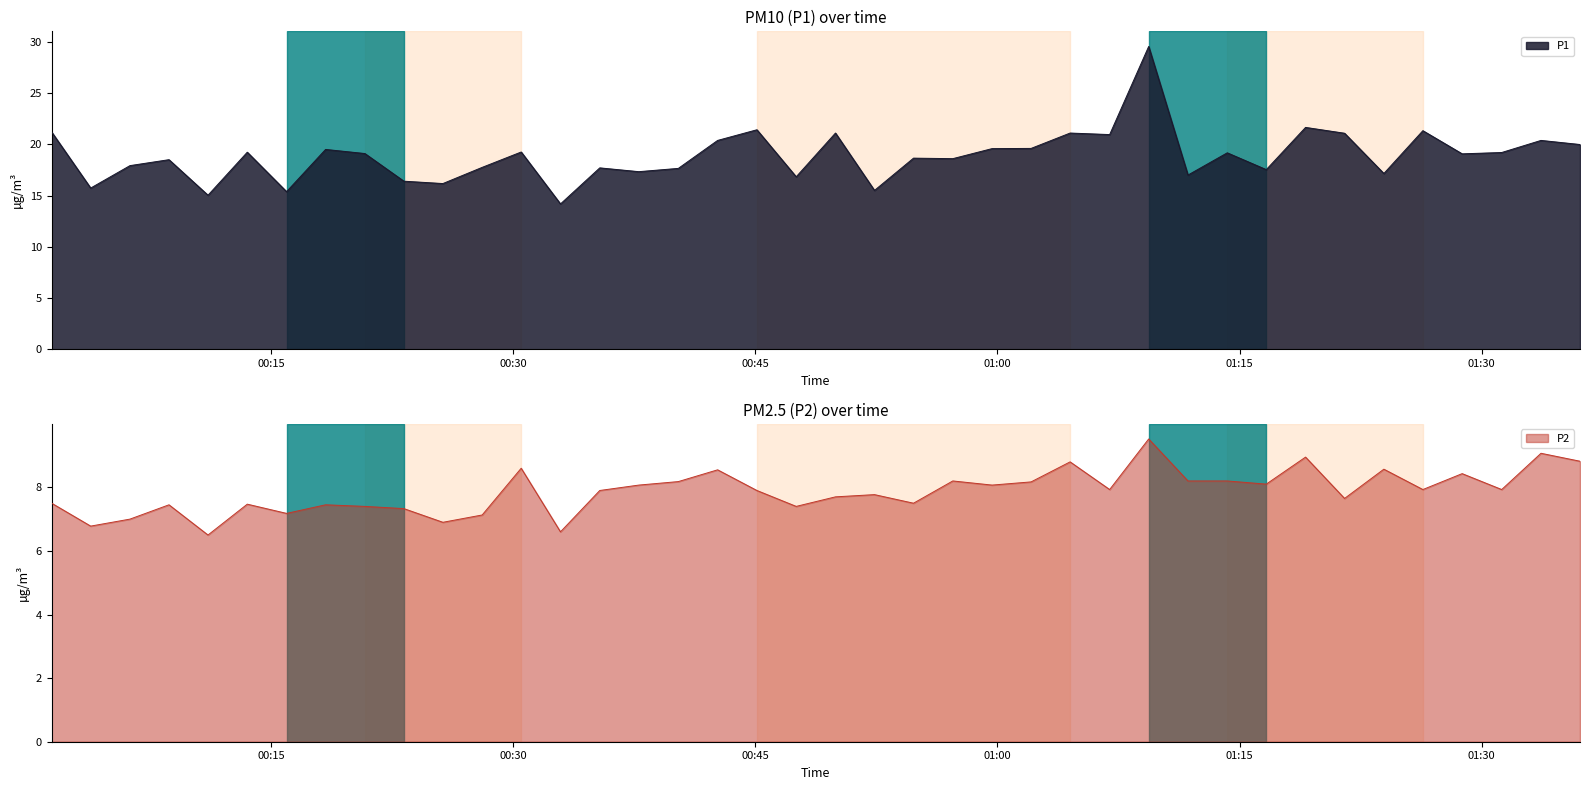

What is the value of the P1 point at the 2nd from the left?

15.7